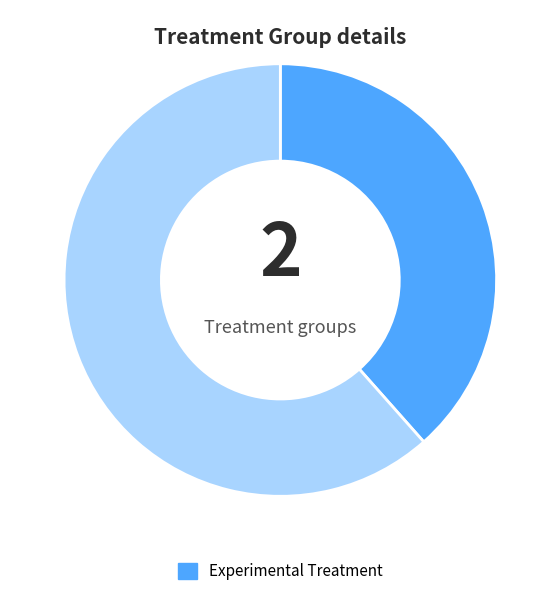

Is there a majority slice in this chart?

Yes